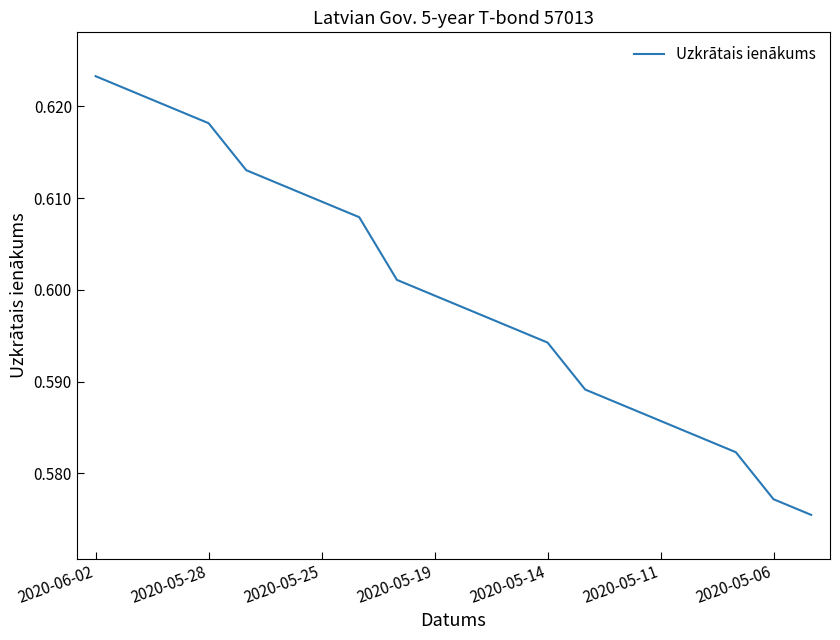

At which category does the chart reach its peak across all series?

2020-06-02